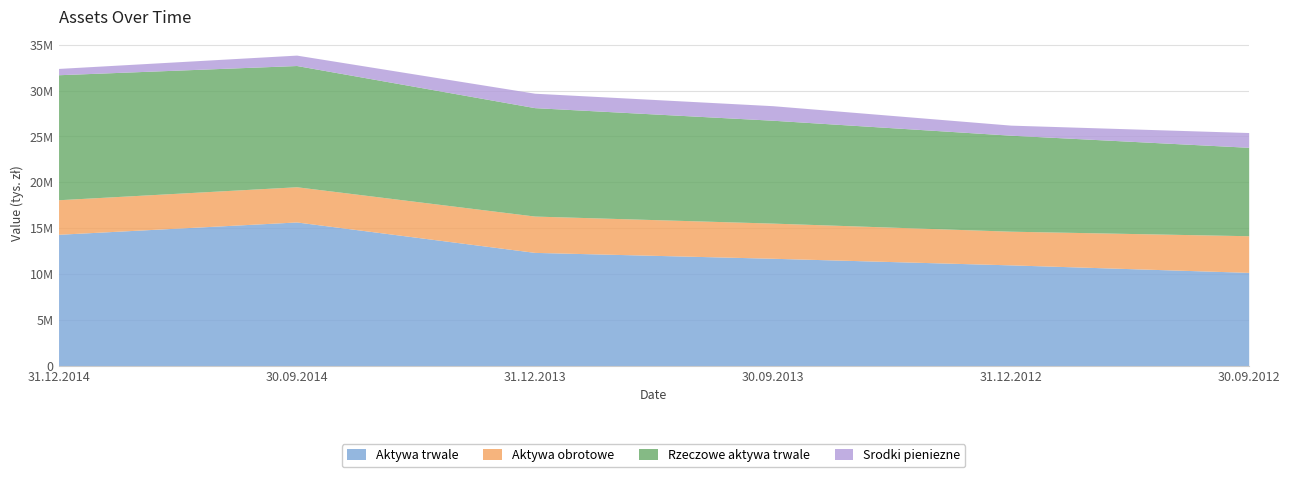

What is the spread (max minus min) of values at 31.12.2014?

13656823